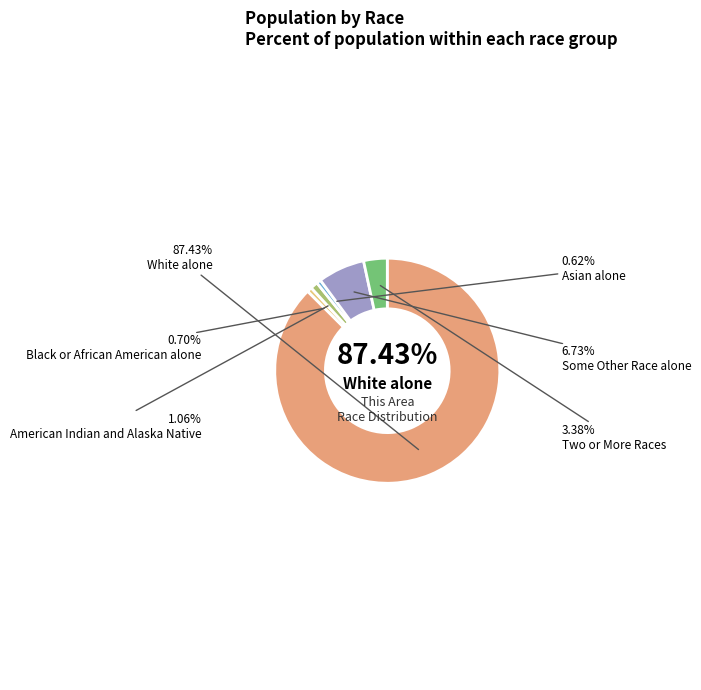

Which slice is the largest?

White alone